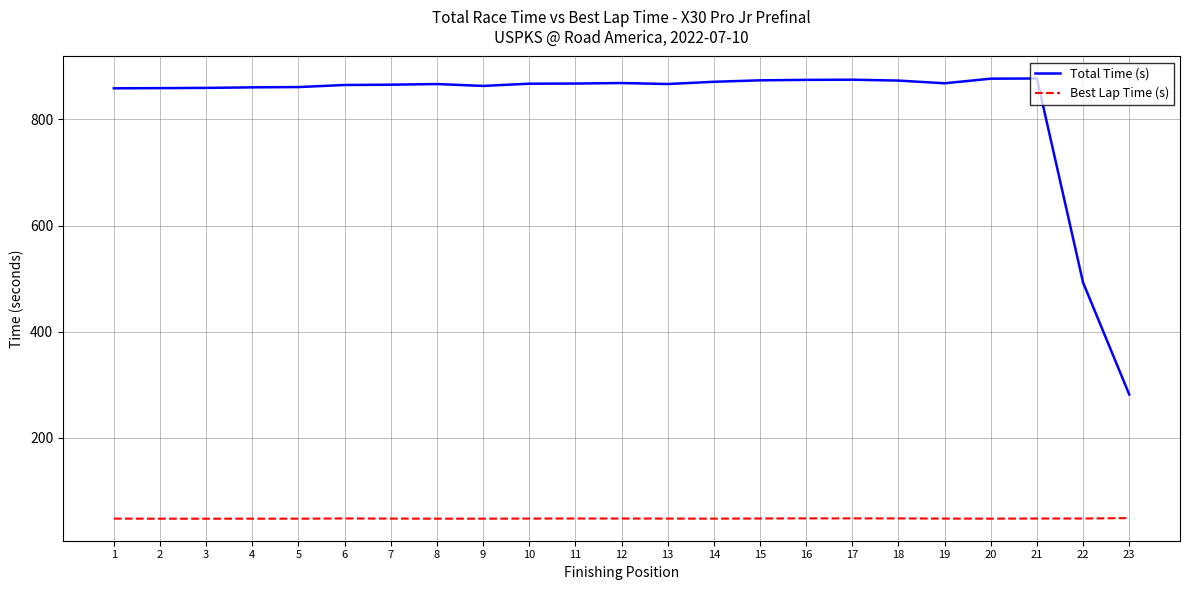

Which series has the largest total across all categories?

Total Time (s)